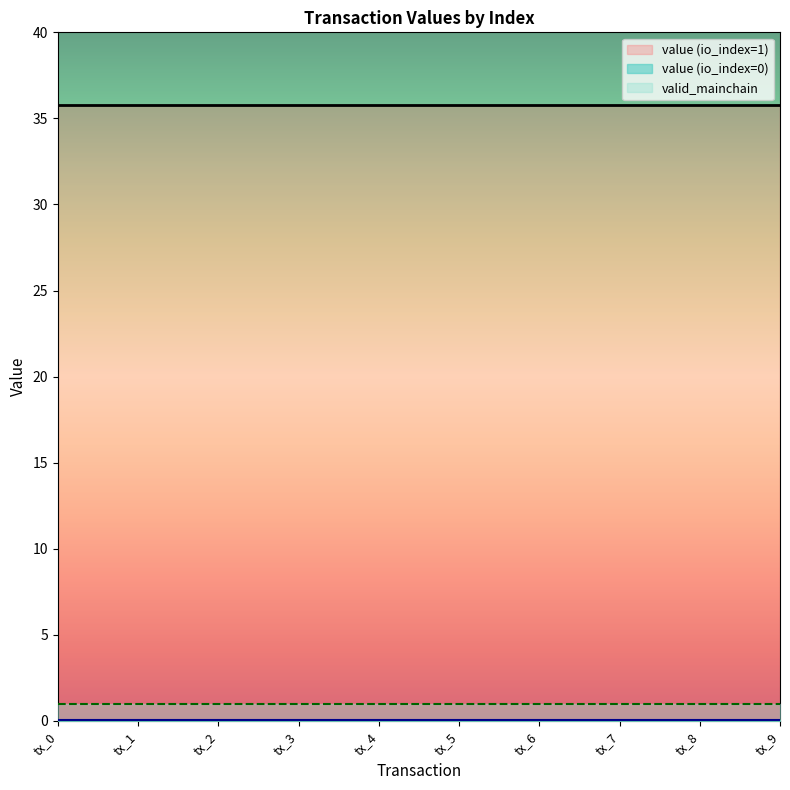

What is the difference between the highest and lowest values at tx_3?

35.7